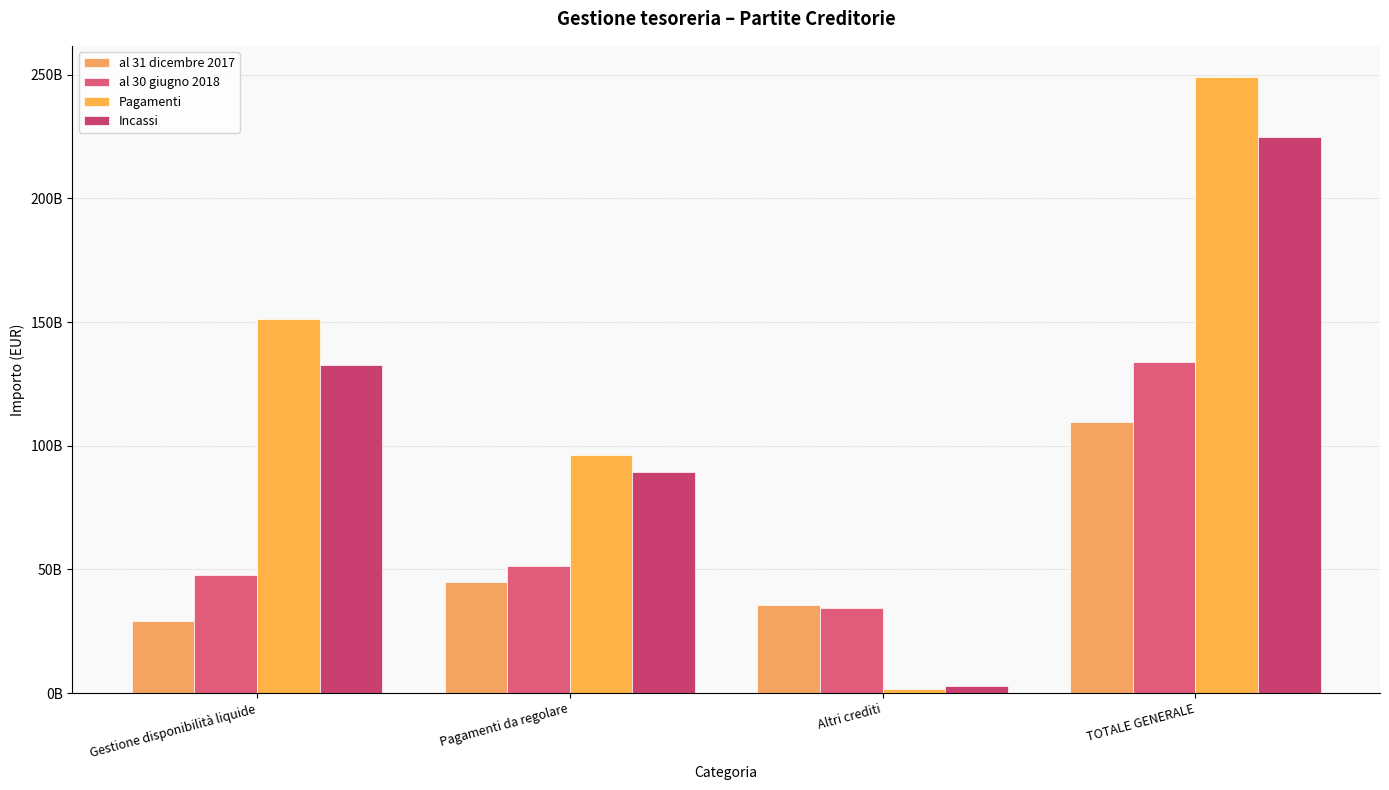

Are the bars grouped side by side (vs. stacked)?

Yes